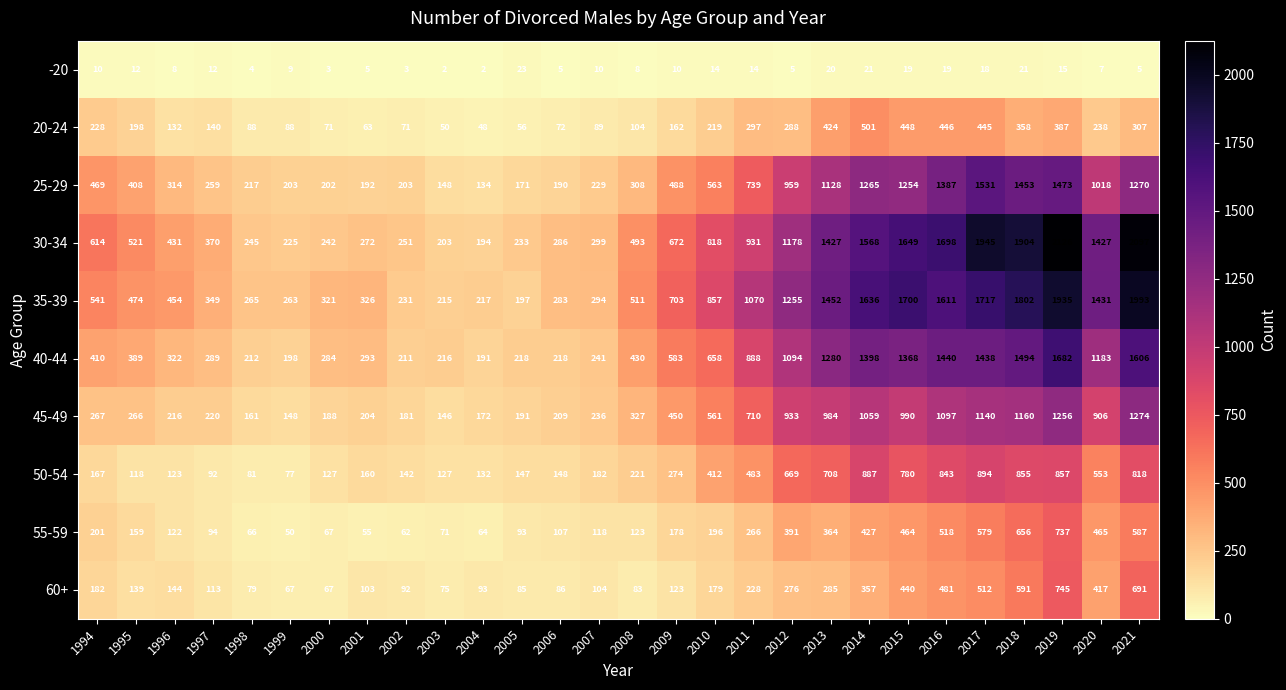

What is the greatest value displayed?

2126